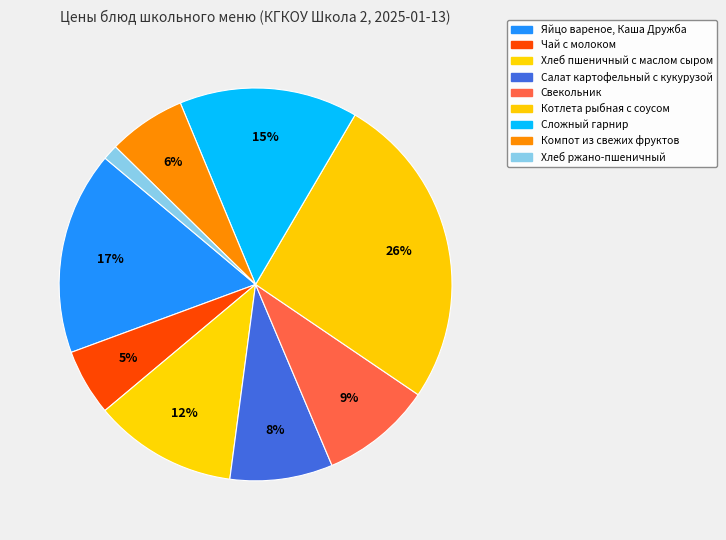

Between Сложный гарнир and Котлета рыбная с соусом, which is larger?

Котлета рыбная с соусом